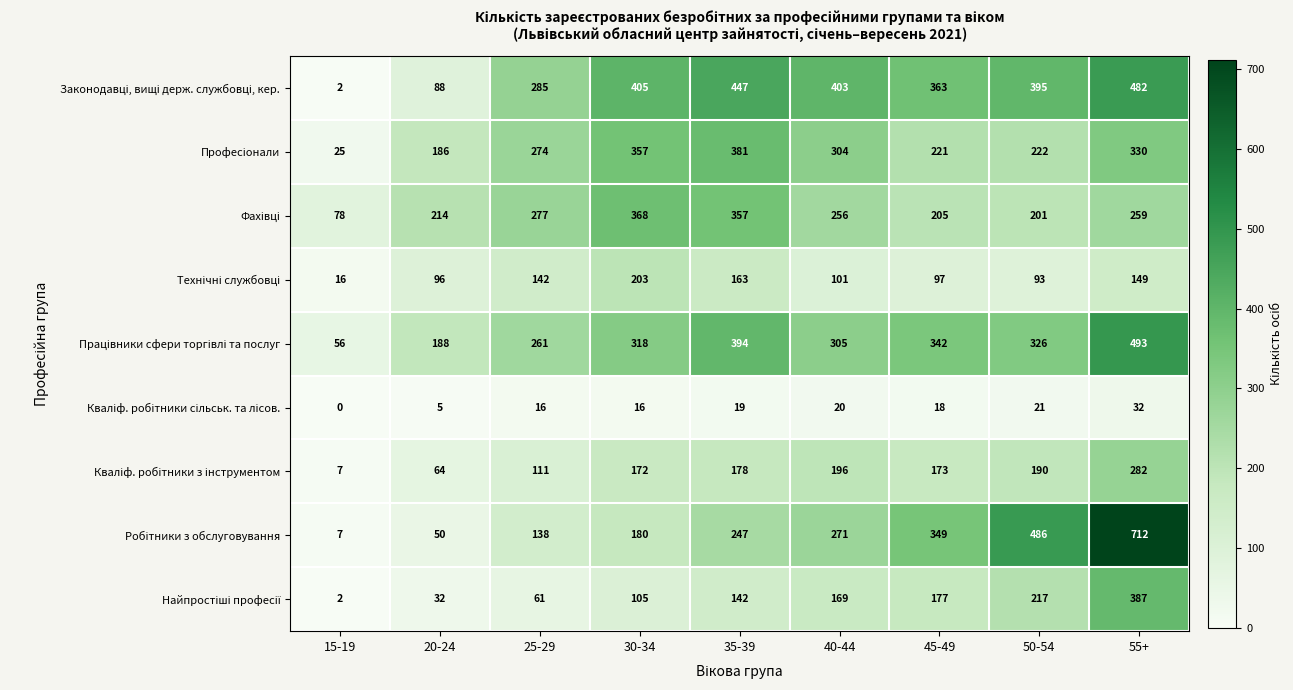

What is the total value across all series at 35-39?

2328